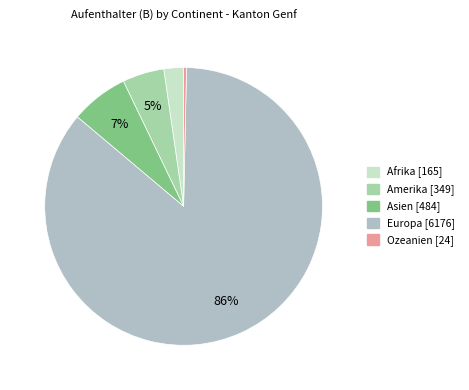

Which slice is the smallest?

Ozeanien